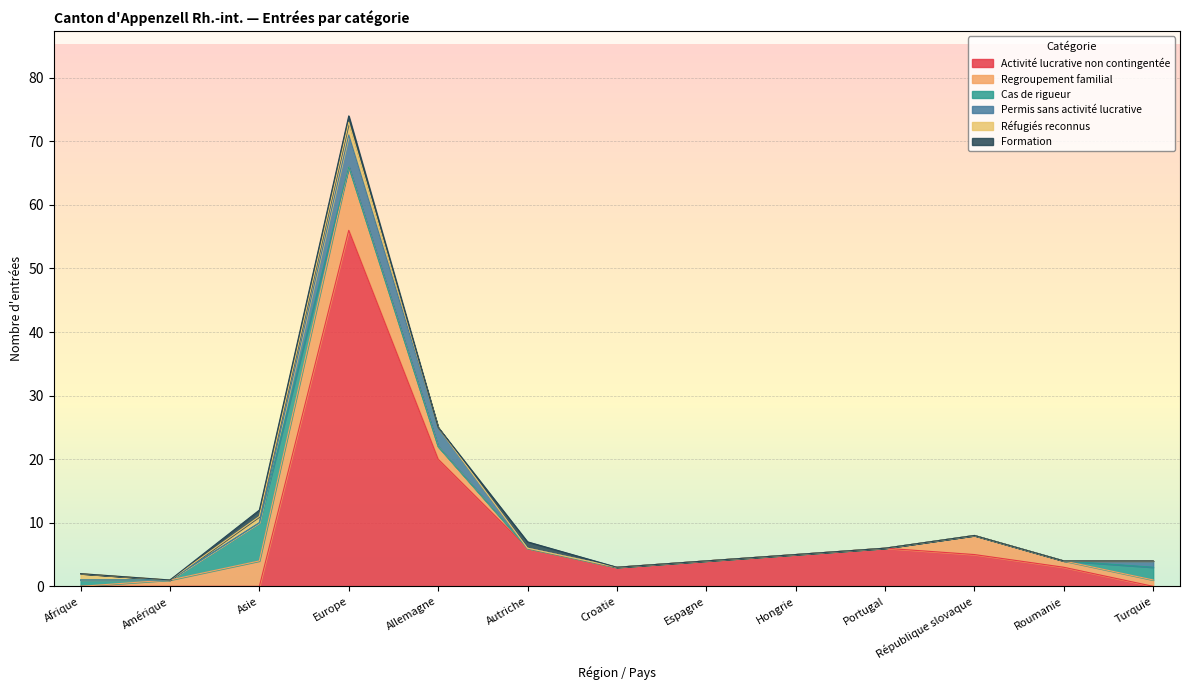

How many lines are shown in the chart?

6